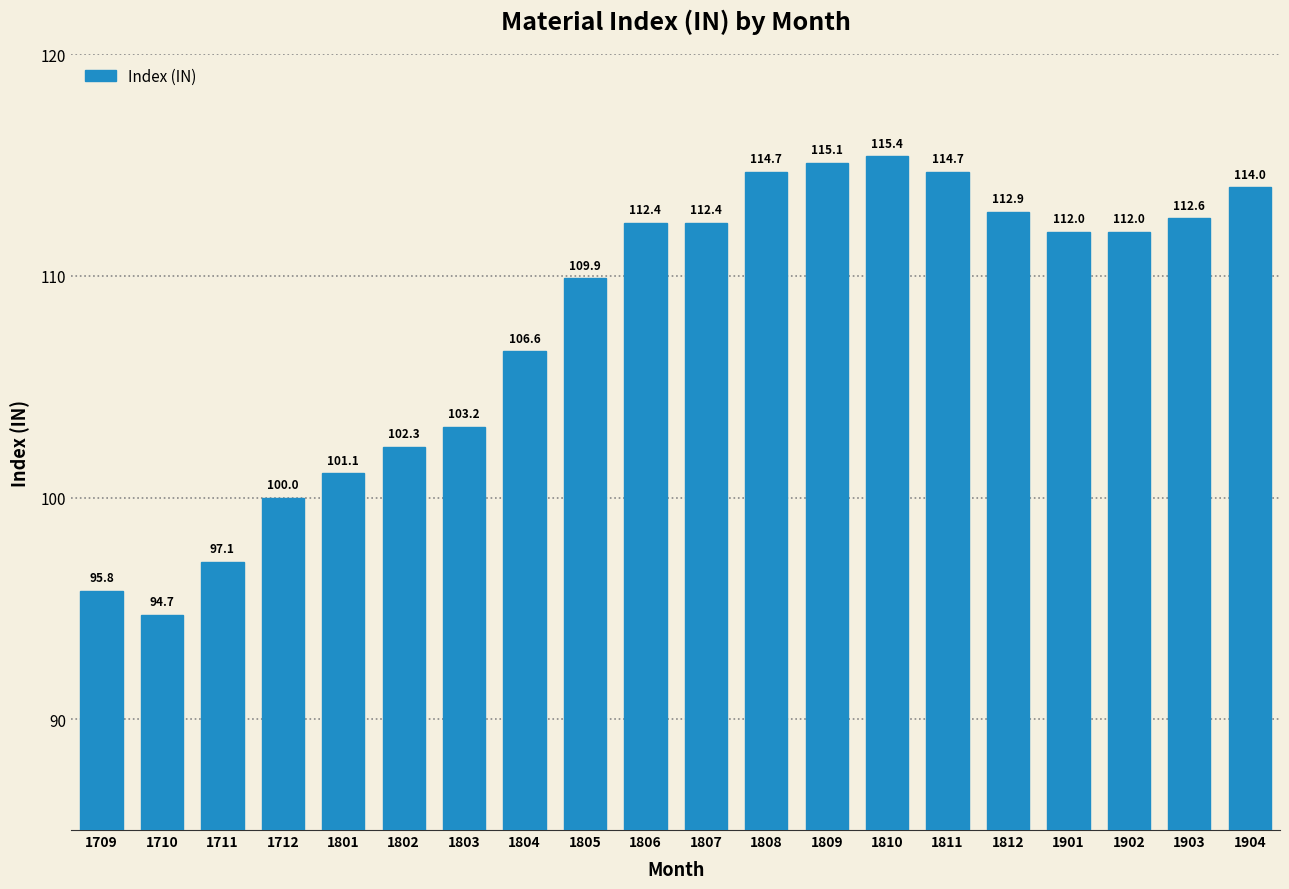

The chart shows a value of 115.4 at 1810. True or false?

True